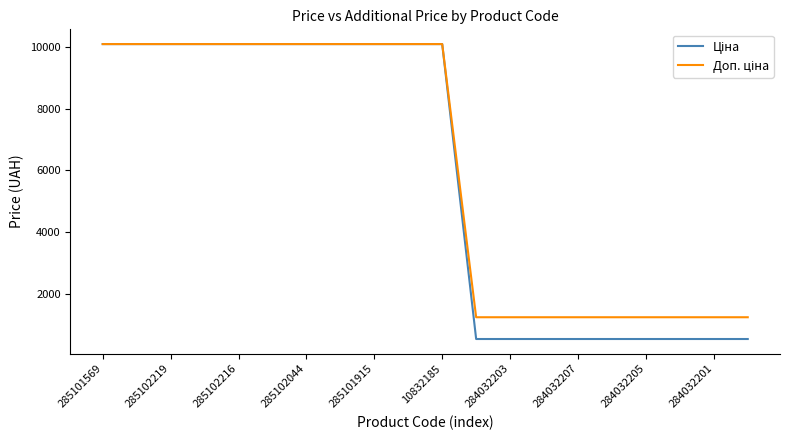

What is the minimum value shown in the chart?

545.0